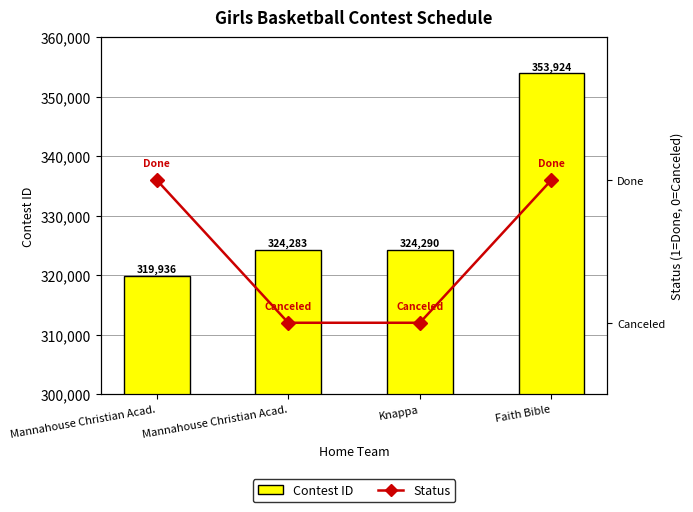

What is the label of the 1st bar from the left?

Mannahouse Christian Acad.